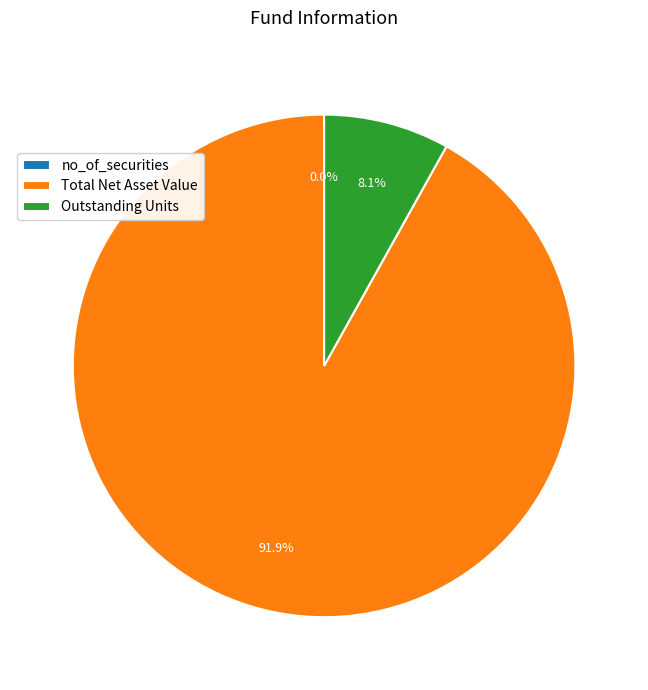

Which slice is the largest?

Total Net Asset Value